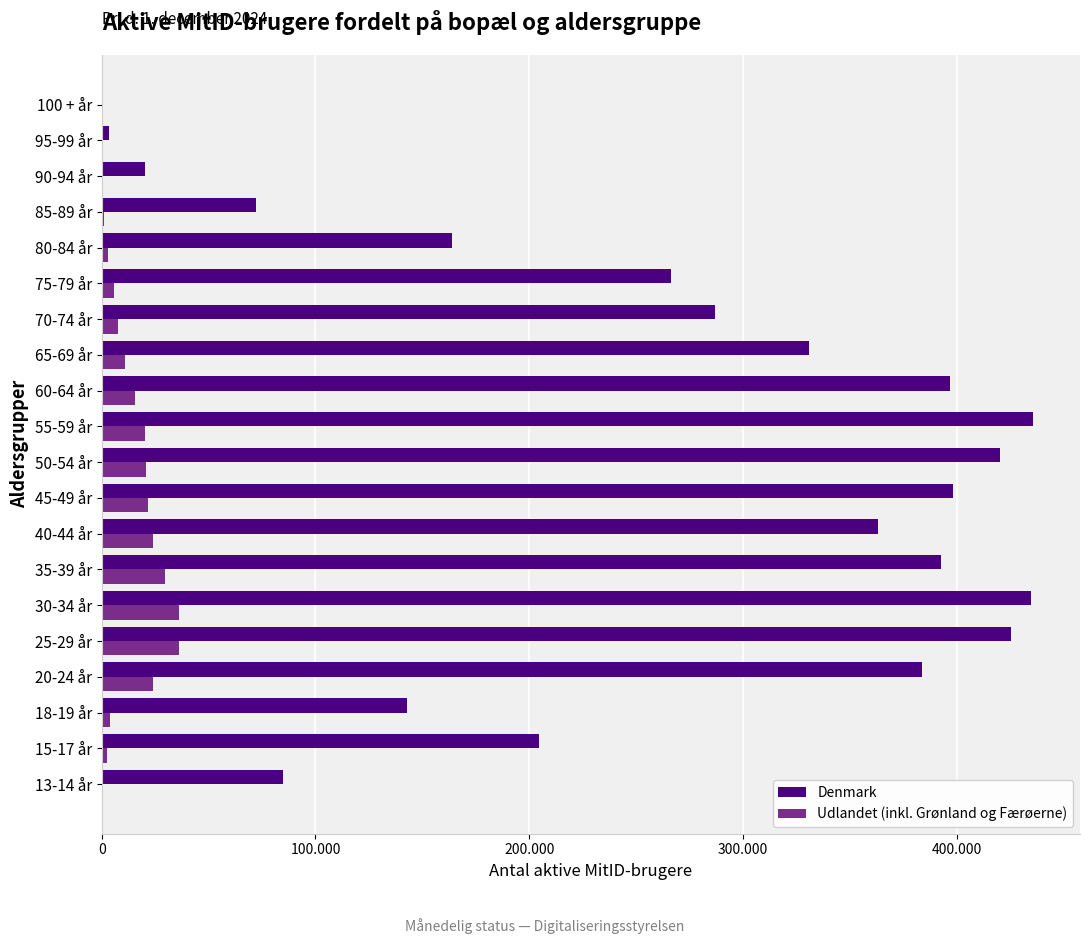

What are all the series names shown in the legend?

Denmark, Udlandet (inkl. Grønland og Færøerne)